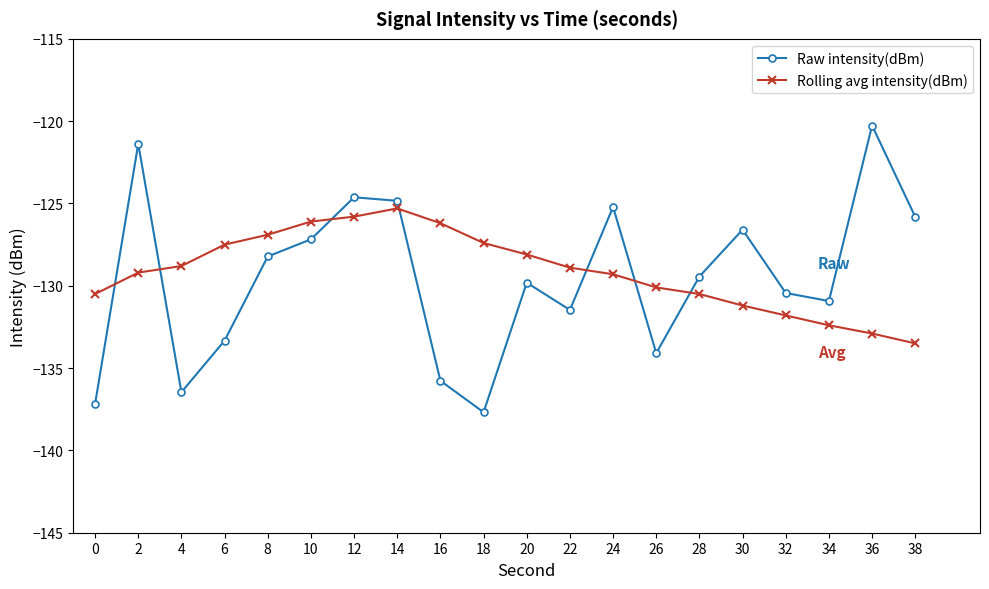

Which series changed the most between 4 and 30?

Raw intensity(dBm)